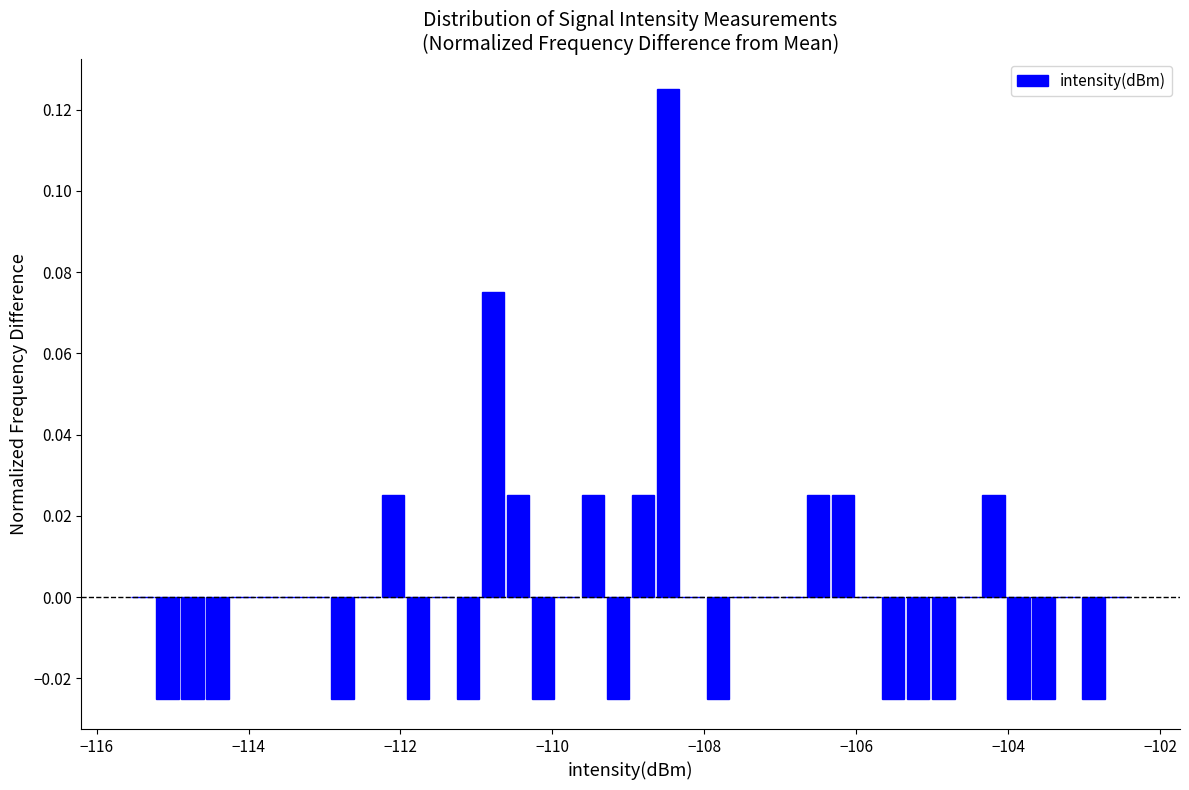

Read against the x-axis, roughly where is the centre of the tallest bar?

-108.4